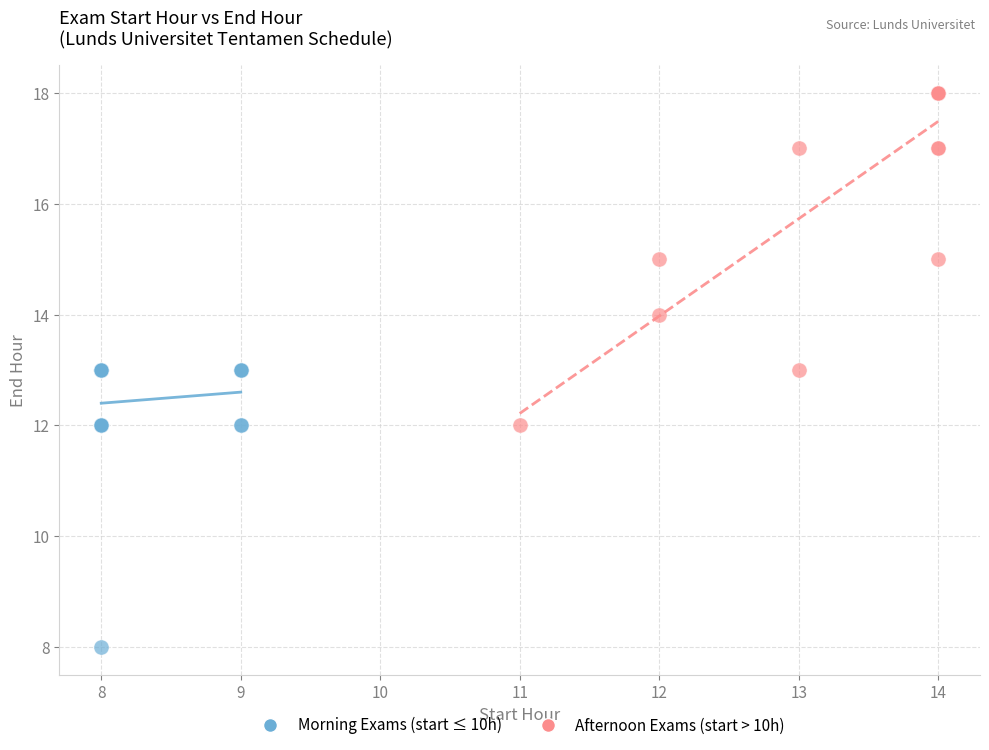

Which series reaches the minimum Y coordinate?

Morning Exams (start ≤ 10h)